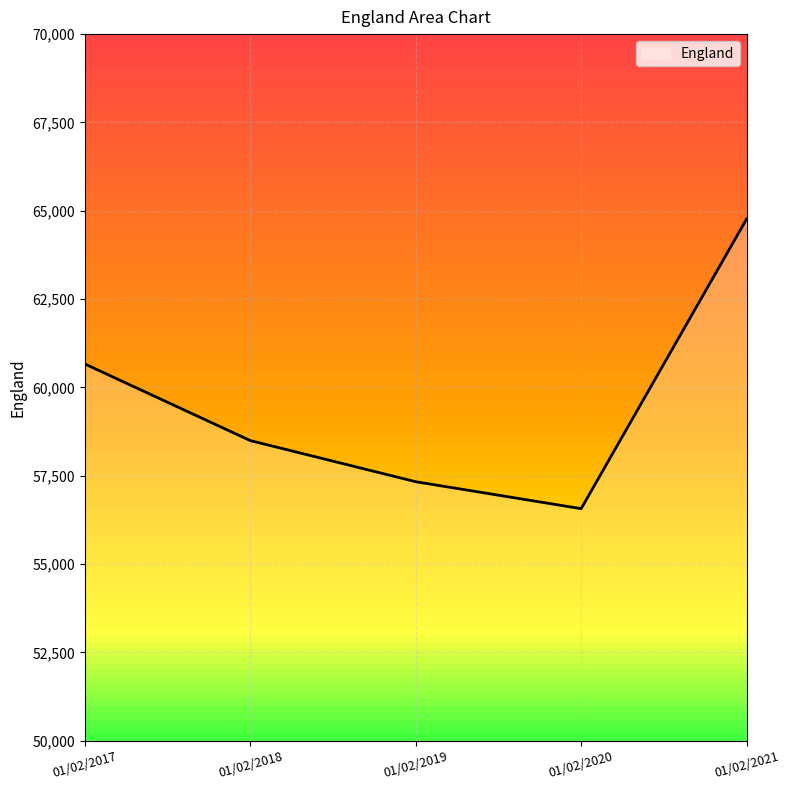

Which has a higher value, 01/02/2017 or 01/02/2018?

01/02/2017